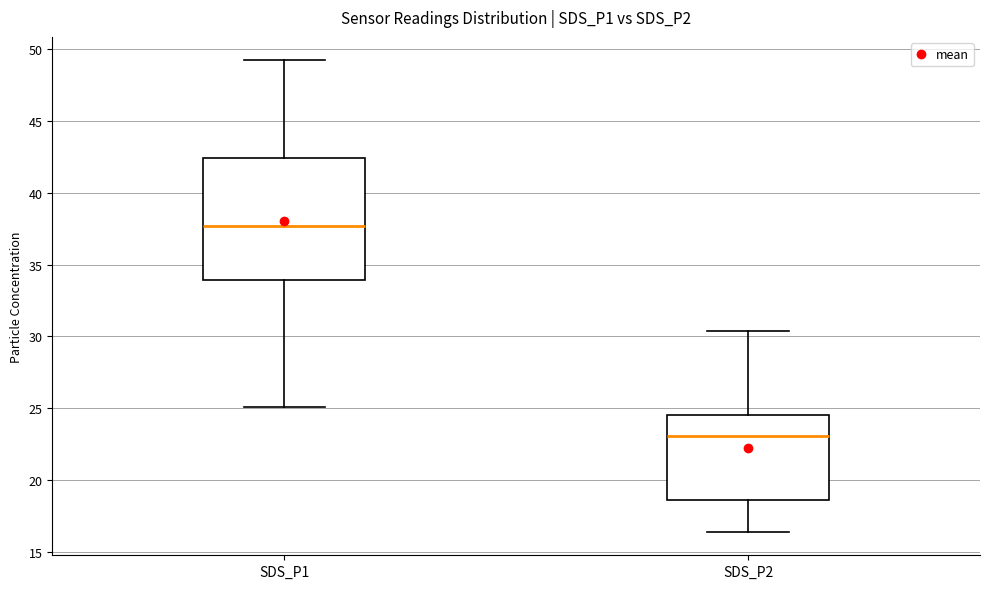

Which box's median line is the lowest?

SDS_P2